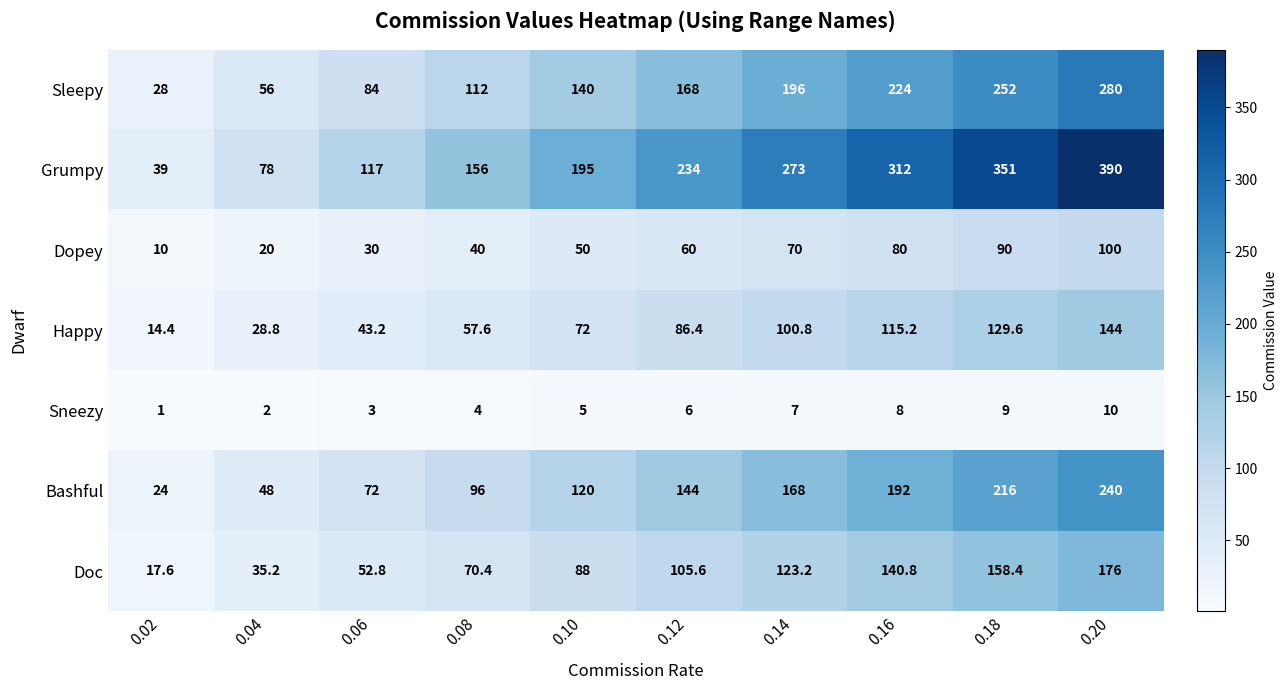

What is the difference between the second highest and second lowest values in the Sneezy series?

7.0